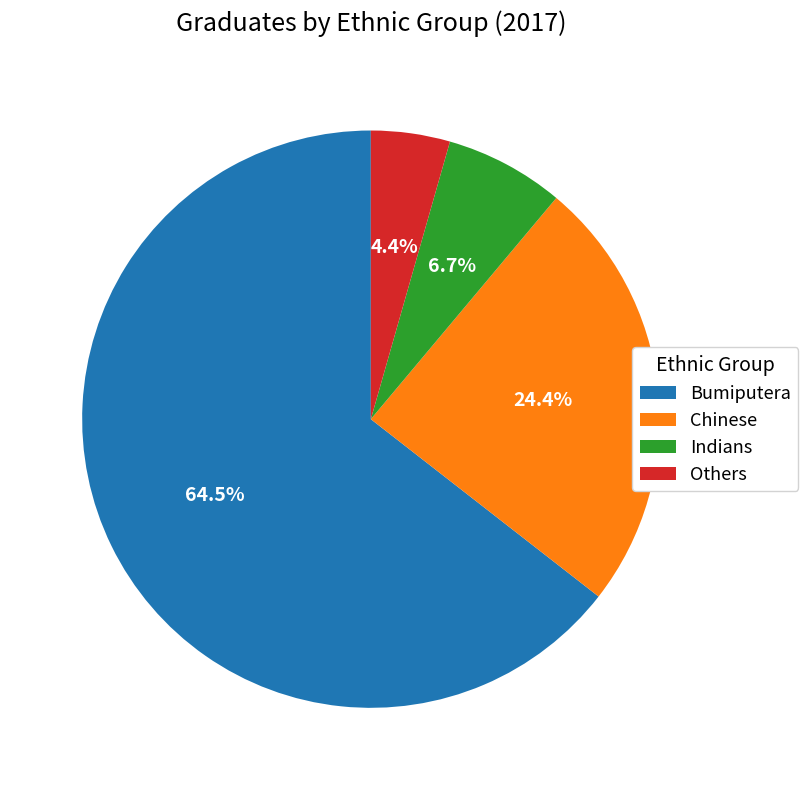

Is it true that Bumiputera is 71% of the pie?

False